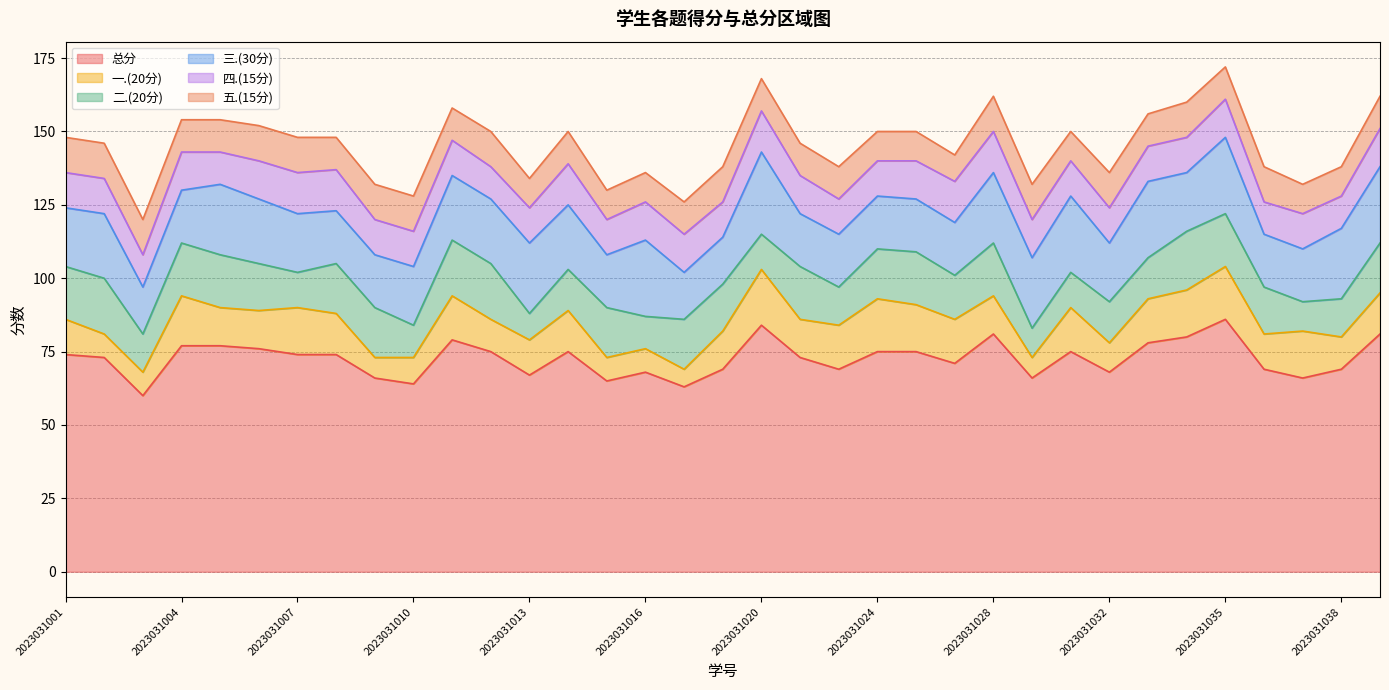

What is the smallest value displayed?

6